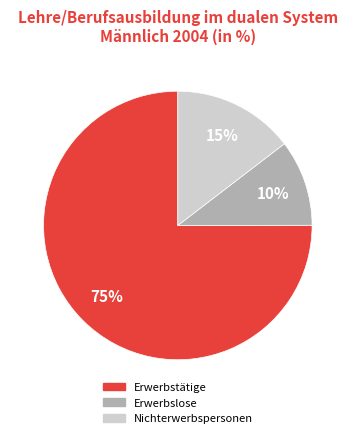

Which has a higher value, Erwerbstätige or Nichterwerbspersonen?

Erwerbstätige